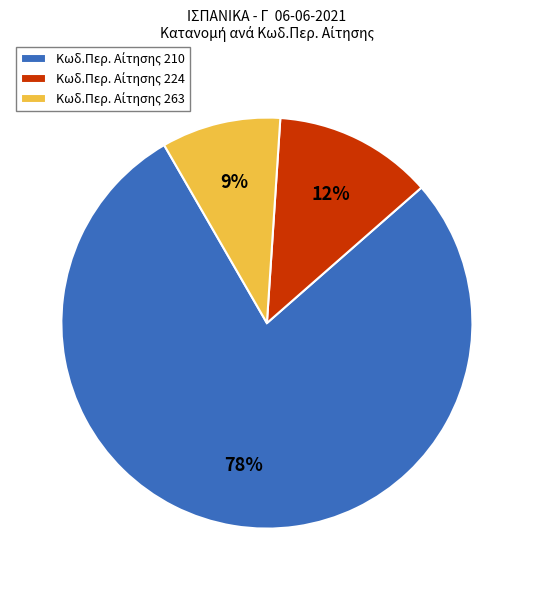

To the nearest percent, what is the average slice percentage?

33%